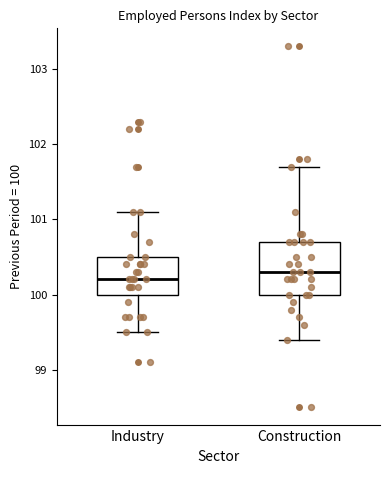

Reading left to right, transcribe this box plot: for each box, give where its median line is, the range the box spans, and where its two whiskers end, as read against the y-axis. The values are not printed on the chart, so give them approximately, as read against the axis.

Industry: median 100.2, box 100.0 to 100.5, whiskers 99.5 to 101.1
Construction: median 100.3, box 100.0 to 100.7, whiskers 99.4 to 101.7